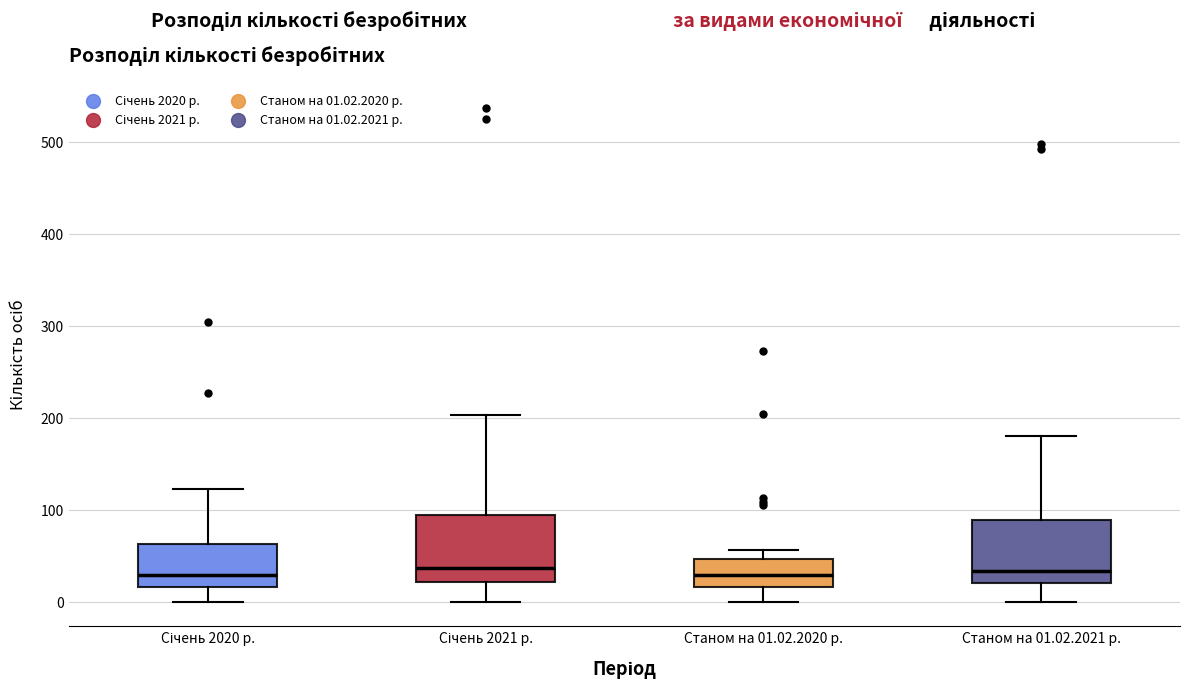

Reading left to right, read every box against the y-axis: the position of its median line, the range the box covers, and the ends of its whiskers. The values are not printed on the chart, so give them approximately, as read against the axis.

Січень 2020 р.: median 30, box 20 to 60, whiskers 0 to 120
Січень 2021 р.: median 40, box 20 to 90, whiskers 0 to 200
Станом на 01.02.2020 р.: median 30, box 20 to 50, whiskers 0 to 60
Станом на 01.02.2021 р.: median 30, box 20 to 90, whiskers 0 to 180